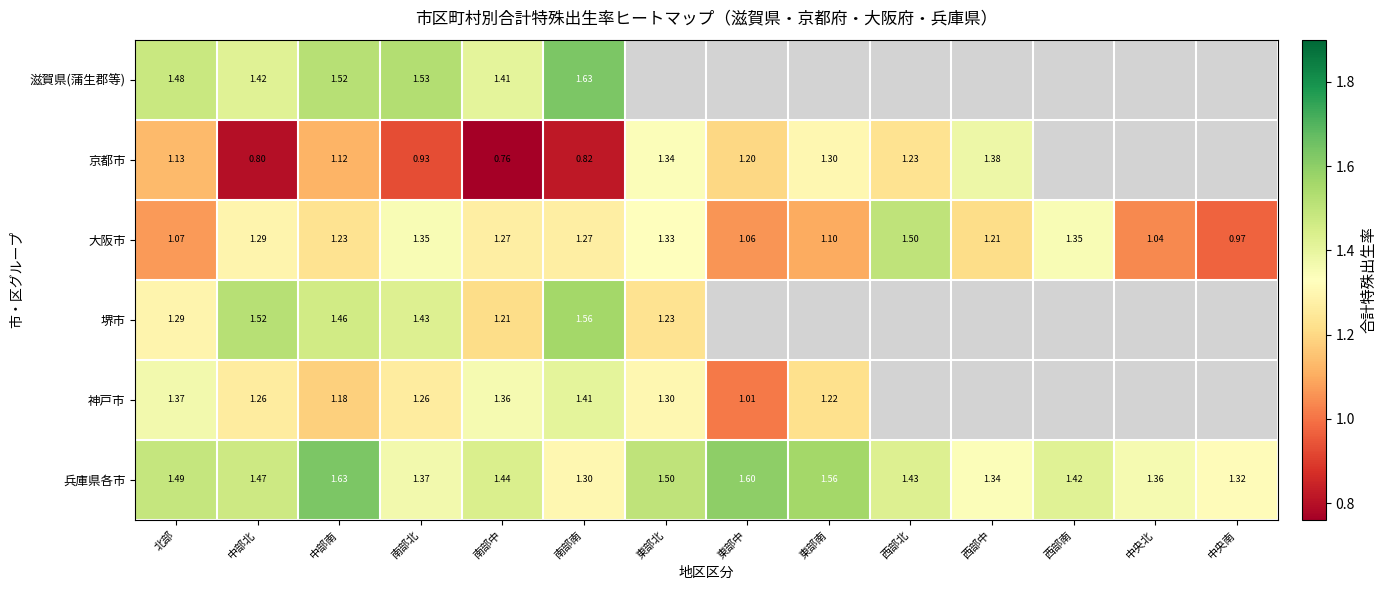

Where does the 大阪市 series first go above 1?

北部